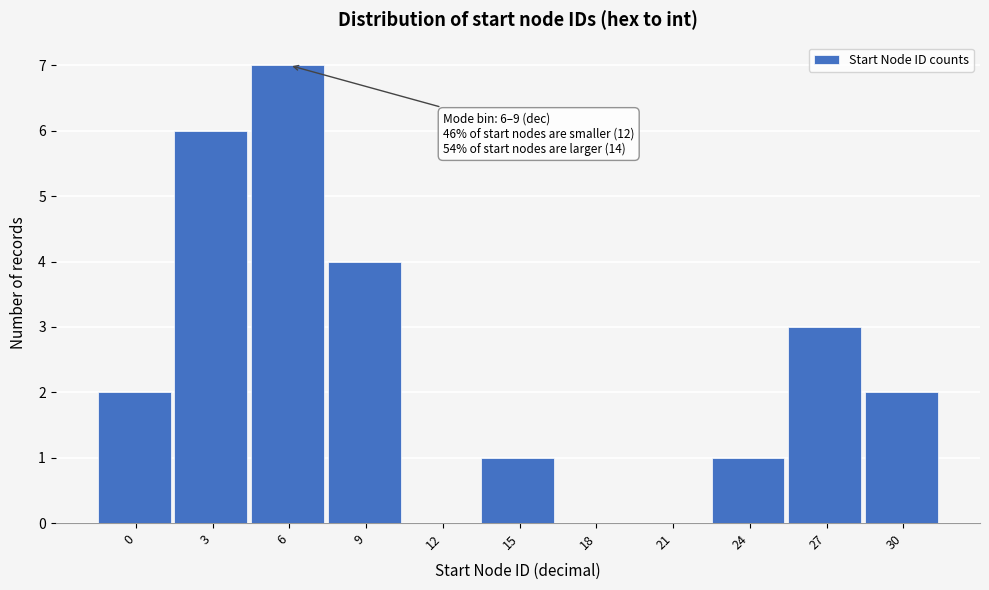

Reading right to left, what are all the values shown in this chart?

30=2	27=3	24=1	21=0	18=0	15=1	12=0	9=4	6=7	3=6	0=2